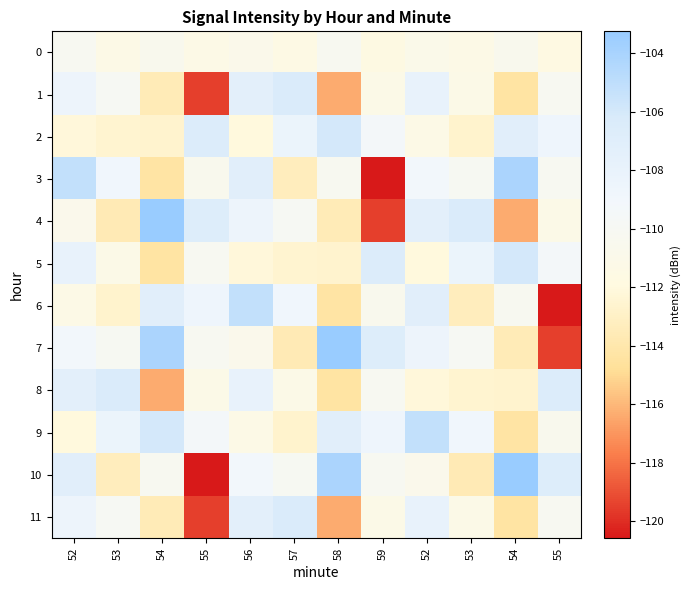

Rank the series by their maximum value, from lowest to highest.

0, 1, 8, 11, 2, 5, 6, 9, 3, 4, 7, 10